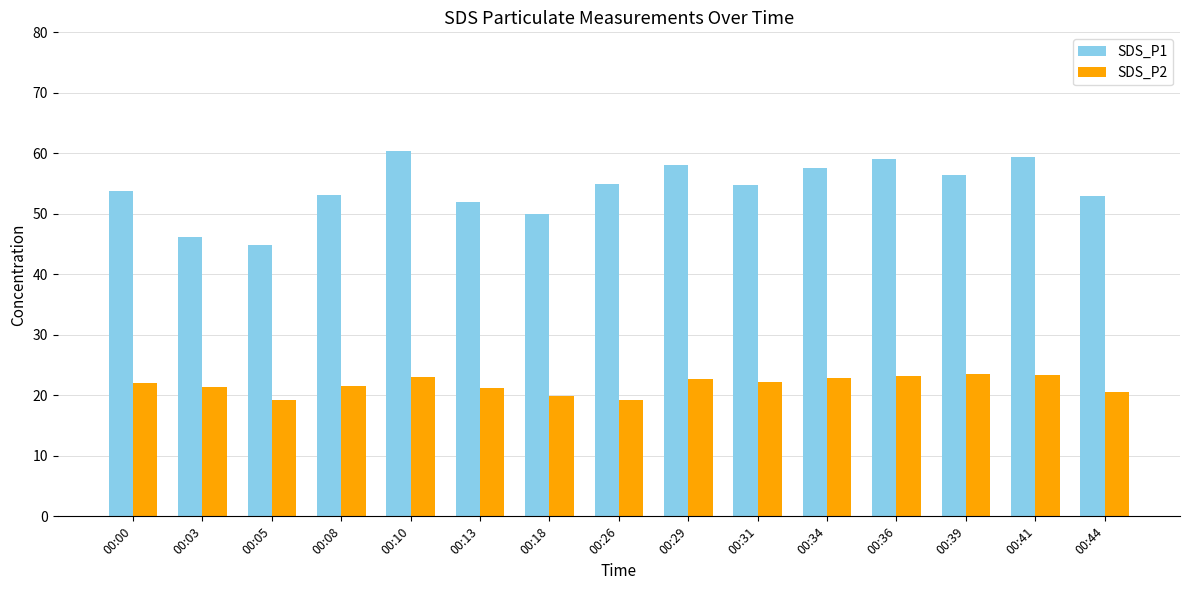

Rank the series by their maximum value, from highest to lowest.

SDS_P1, SDS_P2